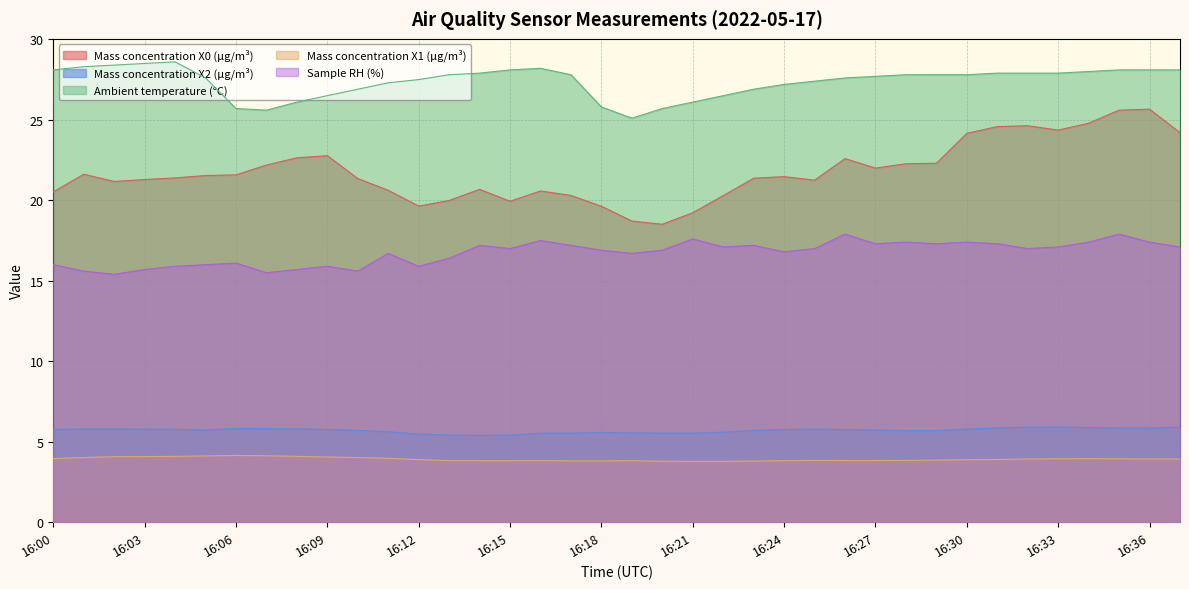

Reading right to left, extract all data points from this chart.

Mass concentration X0 (μg/m³): 16:37=24.2	16:36=25.7	16:35=25.6	16:34=24.8	16:33=24.4	16:32=24.6	16:31=24.6	16:30=24.2	16:29=22.3	16:28=22.3	16:27=22.0	16:26=22.6	16:25=21.2	16:24=21.5	16:23=21.4	16:22=20.3	16:21=19.2	16:20=18.5	16:19=18.7	16:18=19.6	16:17=20.3	16:16=20.6	16:15=19.9	16:14=20.7	16:13=20.0	16:12=19.6	16:11=20.6	16:10=21.4	16:09=22.8	16:08=22.6	16:07=22.2	16:06=21.6	16:05=21.5	16:04=21.4	16:03=21.3	16:02=21.2	16:01=21.6	16:00=20.5
Mass concentration X2 (μg/m³): 16:37=5.9	16:36=5.8	16:35=5.8	16:34=5.9	16:33=5.9	16:32=5.9	16:31=5.9	16:30=5.8	16:29=5.7	16:28=5.7	16:27=5.7	16:26=5.8	16:25=5.8	16:24=5.8	16:23=5.7	16:22=5.6	16:21=5.5	16:20=5.5	16:19=5.5	16:18=5.6	16:17=5.5	16:16=5.5	16:15=5.4	16:14=5.4	16:13=5.4	16:12=5.5	16:11=5.6	16:10=5.7	16:09=5.8	16:08=5.8	16:07=5.8	16:06=5.8	16:05=5.7	16:04=5.8	16:03=5.8	16:02=5.8	16:01=5.8	16:00=5.8
Ambient temperature (°C): 16:37=28.1	16:36=28.1	16:35=28.1	16:34=28.0	16:33=27.9	16:32=27.9	16:31=27.9	16:30=27.8	16:29=27.8	16:28=27.8	16:27=27.7	16:26=27.6	16:25=27.4	16:24=27.2	16:23=26.9	16:22=26.5	16:21=26.1	16:20=25.7	16:19=25.1	16:18=25.8	16:17=27.8	16:16=28.2	16:15=28.1	16:14=27.9	16:13=27.8	16:12=27.5	16:11=27.3	16:10=26.9	16:09=26.5	16:08=26.1	16:07=25.6	16:06=25.7	16:05=27.6	16:04=28.6	16:03=28.5	16:02=28.4	16:01=28.3	16:00=28.1
Mass concentration X1 (μg/m³): 16:37=3.9	16:36=3.9	16:35=3.9	16:34=4.0	16:33=3.9	16:32=3.9	16:31=3.9	16:30=3.9	16:29=3.9	16:28=3.8	16:27=3.8	16:26=3.8	16:25=3.8	16:24=3.8	16:23=3.8	16:22=3.8	16:21=3.8	16:20=3.8	16:19=3.8	16:18=3.8	16:17=3.8	16:16=3.8	16:15=3.8	16:14=3.8	16:13=3.8	16:12=3.9	16:11=4.0	16:10=4.0	16:09=4.0	16:08=4.1	16:07=4.1	16:06=4.2	16:05=4.1	16:04=4.1	16:03=4.1	16:02=4.1	16:01=4.0	16:00=4.0
Sample RH (%): 16:37=17.1	16:36=17.4	16:35=17.9	16:34=17.4	16:33=17.1	16:32=17.0	16:31=17.3	16:30=17.4	16:29=17.3	16:28=17.4	16:27=17.3	16:26=17.9	16:25=17.0	16:24=16.8	16:23=17.2	16:22=17.1	16:21=17.6	16:20=16.9	16:19=16.7	16:18=16.9	16:17=17.2	16:16=17.5	16:15=17.0	16:14=17.2	16:13=16.4	16:12=15.9	16:11=16.7	16:10=15.6	16:09=15.9	16:08=15.7	16:07=15.5	16:06=16.1	16:05=16.0	16:04=15.9	16:03=15.7	16:02=15.4	16:01=15.6	16:00=16.0